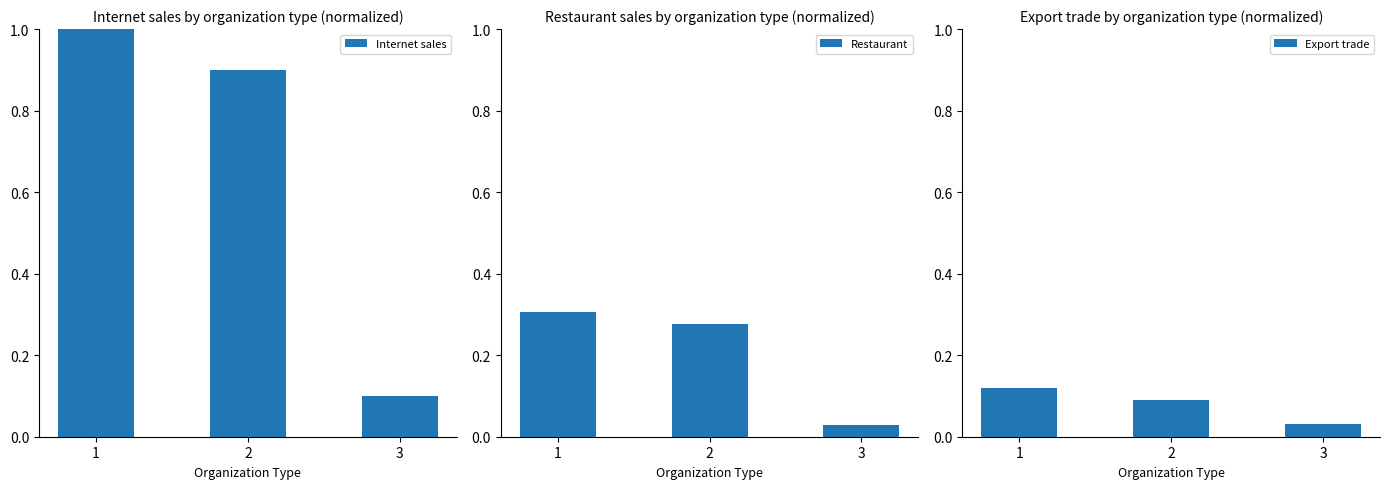

What is the total value across all series at 3?

0.2